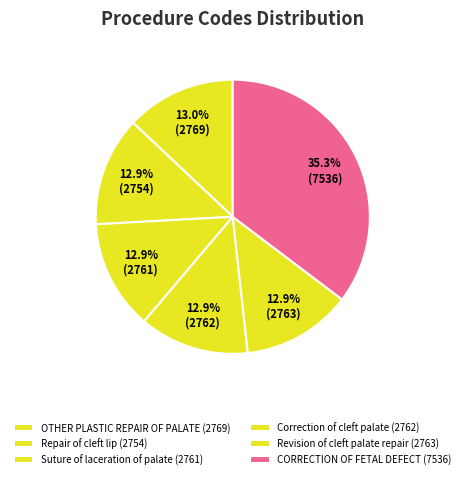

How many slices are in this pie chart?

6